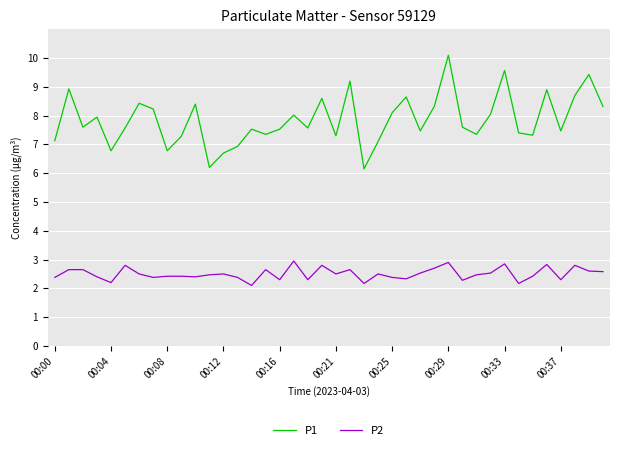

List the series in order of their overall mean, lowest first.

P2, P1